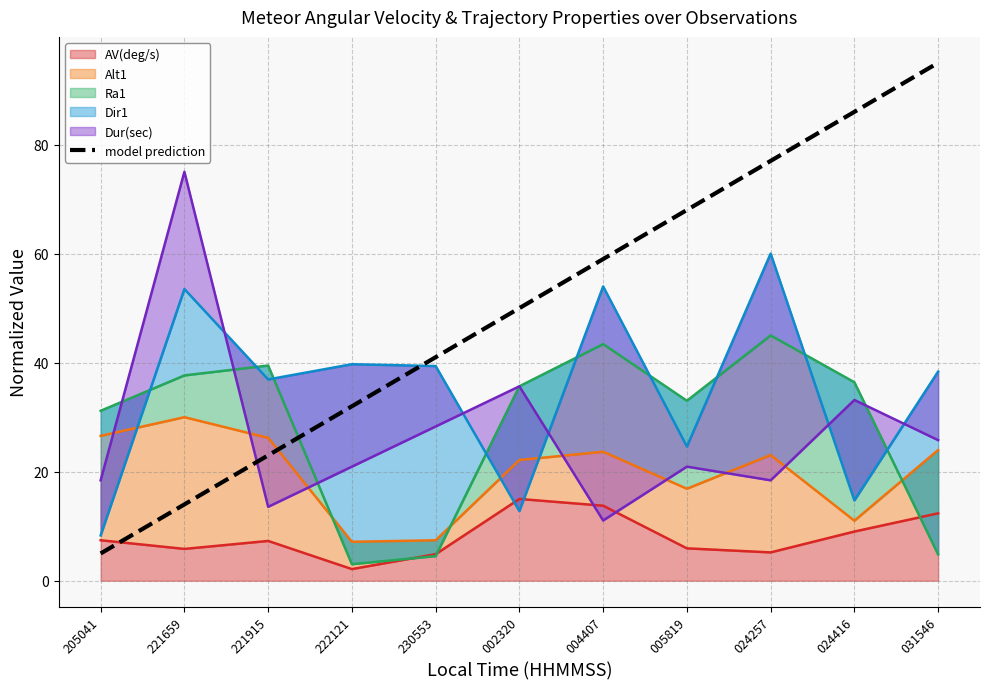

At which category does the chart reach its peak across all series?

031546